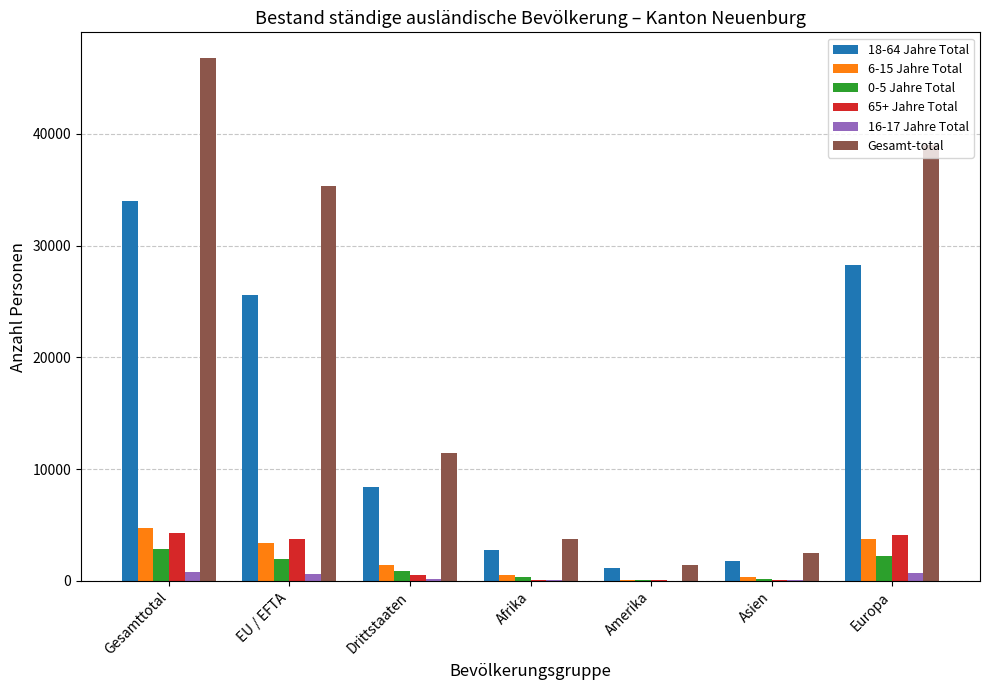

How many data points does each series have?

7